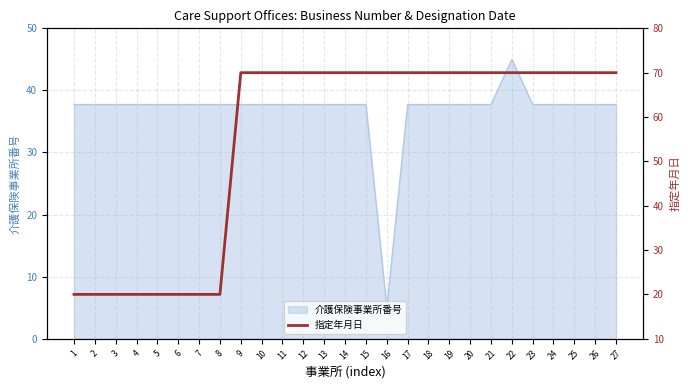

True or false: 介護保険事業所番号 has a value of 80.9 at 22.

False